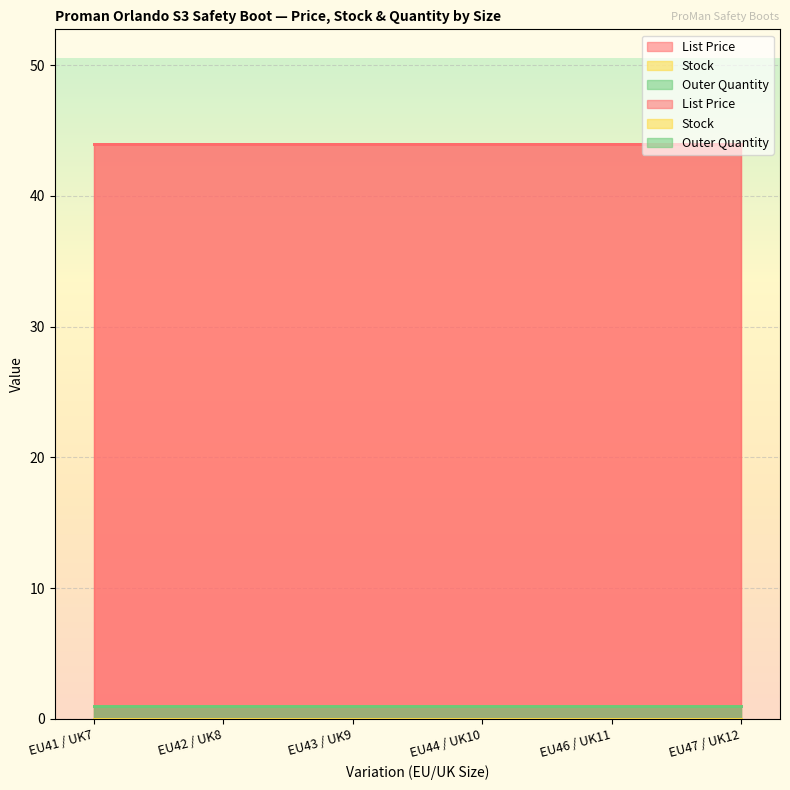

Is the value of Stock at EU42 / UK8 greater than the value of List Price at EU44 / UK10?

No